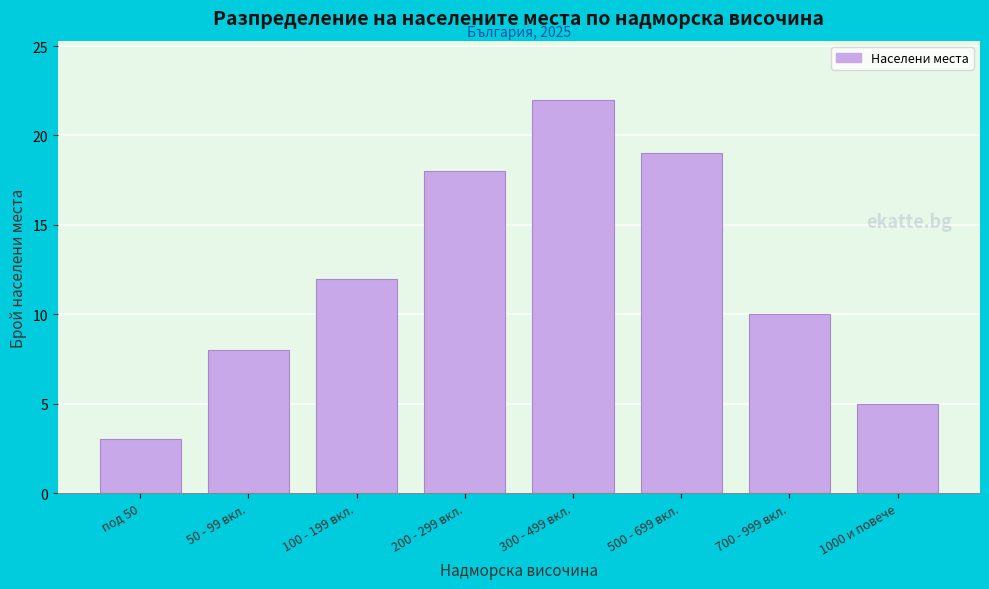

Reading right to left, extract all data points from this chart.

1000 и повече=5	700 - 999 вкл.=10	500 - 699 вкл.=19	300 - 499 вкл.=22	200 - 299 вкл.=18	100 - 199 вкл.=12	50 - 99 вкл.=8	под 50=3